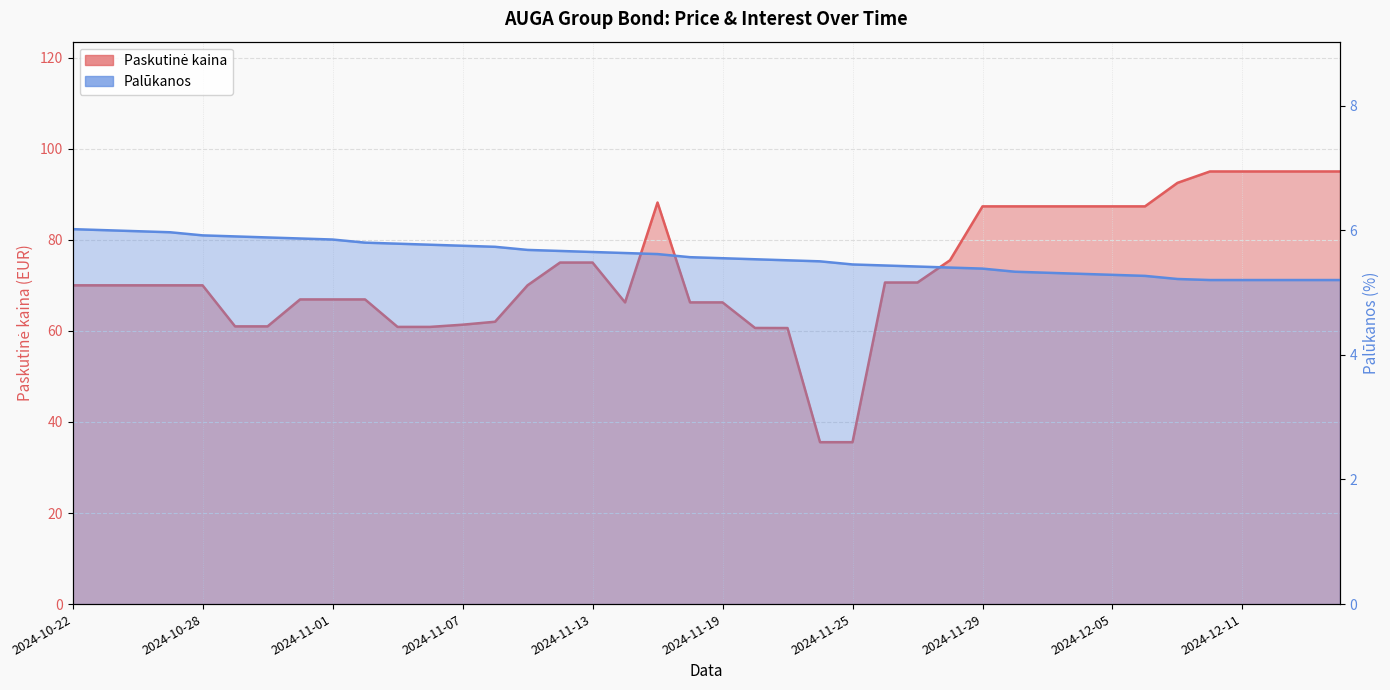

Which series has the largest total across all categories?

Paskutinė kaina